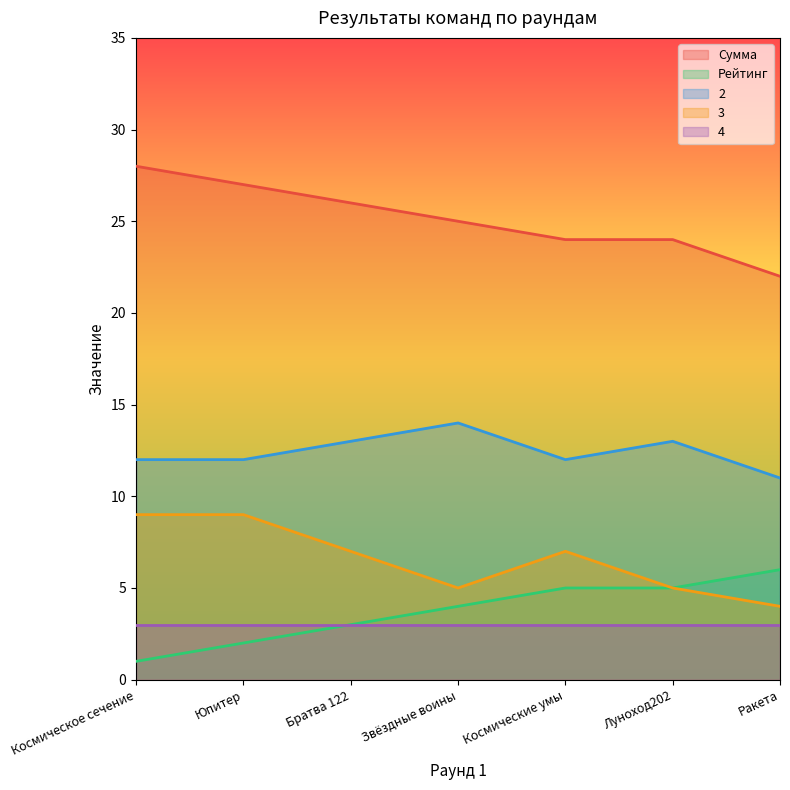

How many series are shown in this chart?

5